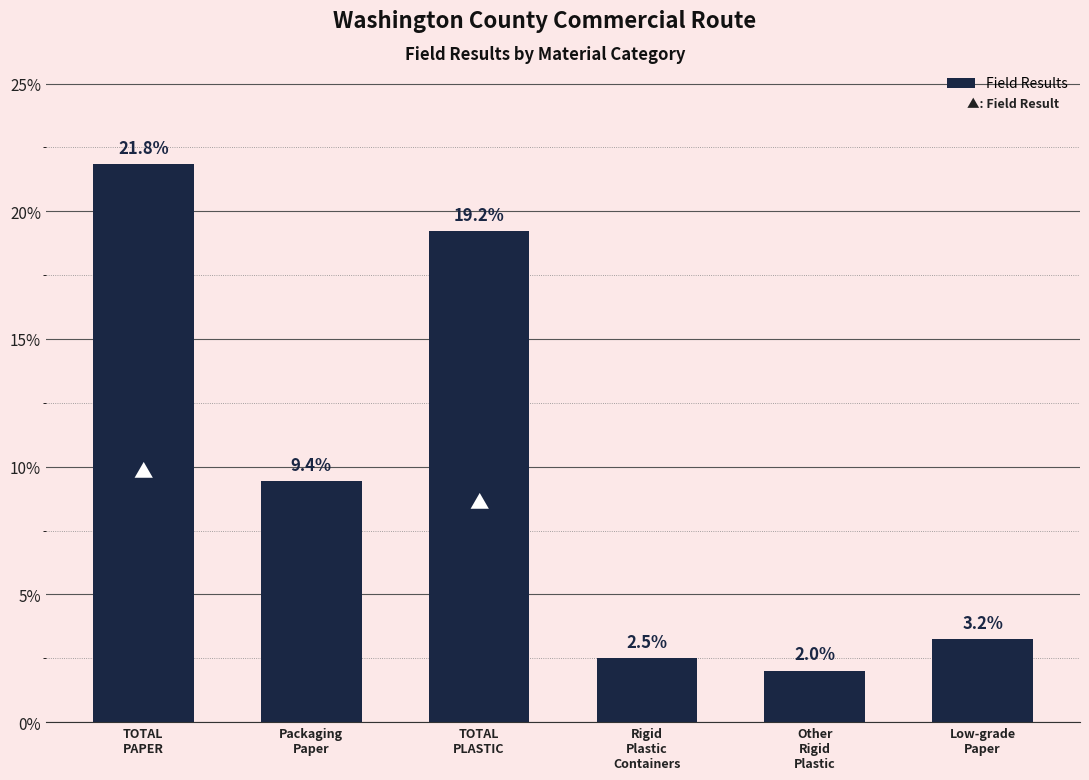

Reading left to right, extract all data points from this chart.

0.2	0.1	0.2	0.0	0.0	0.0